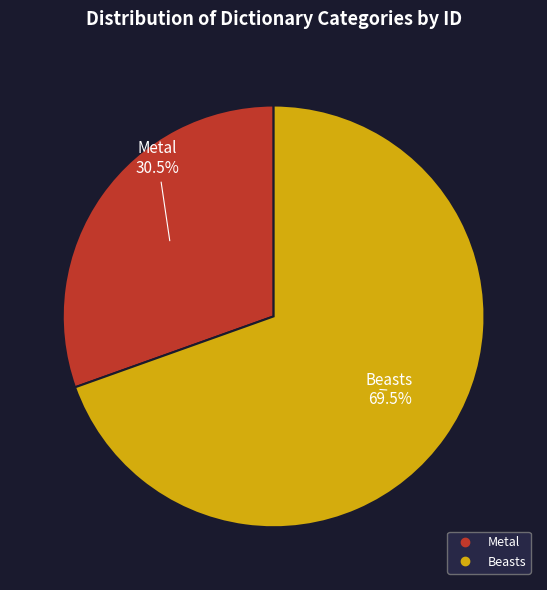

Do Beasts and Metal together represent more than half of the pie?

Yes